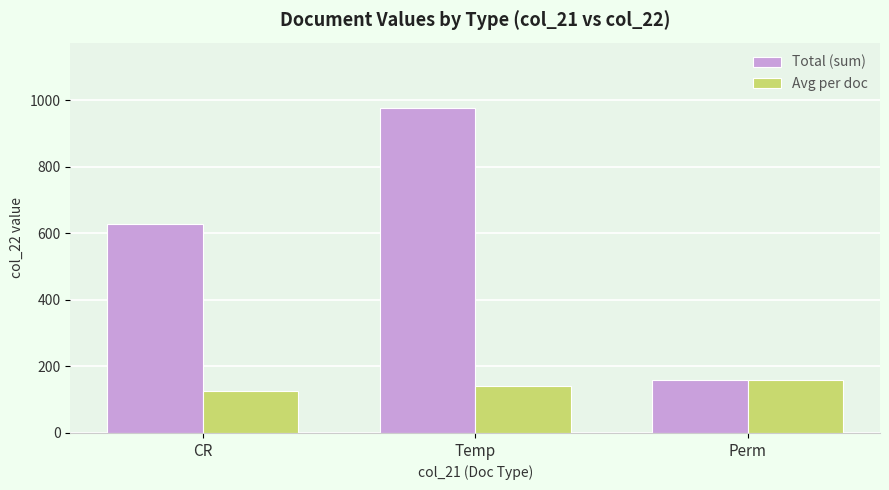

How many data points in Total (sum) are less than 627?

1